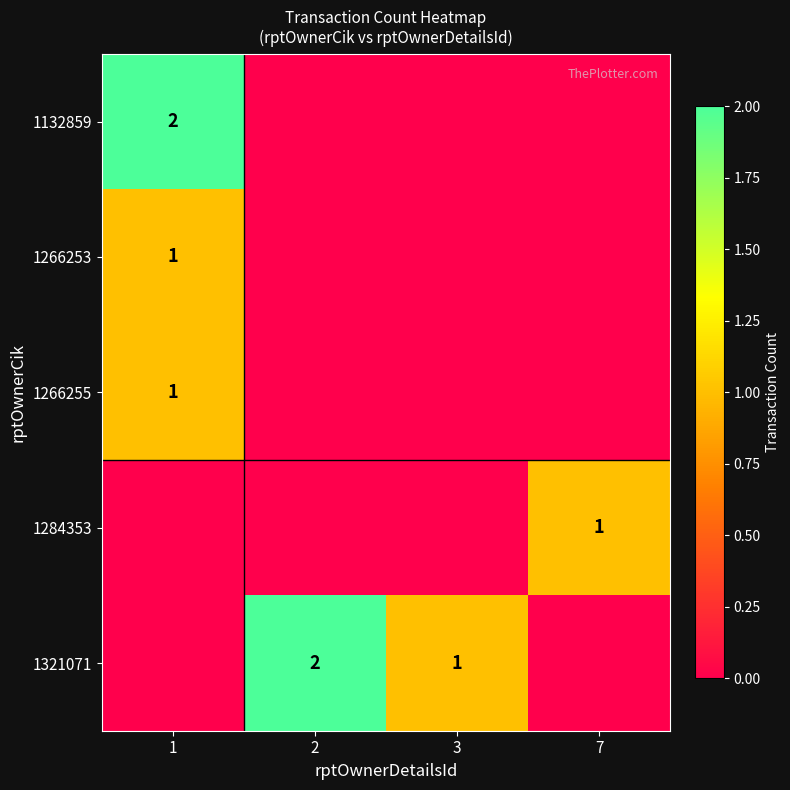

Which has a higher value, 3 or 7?

3